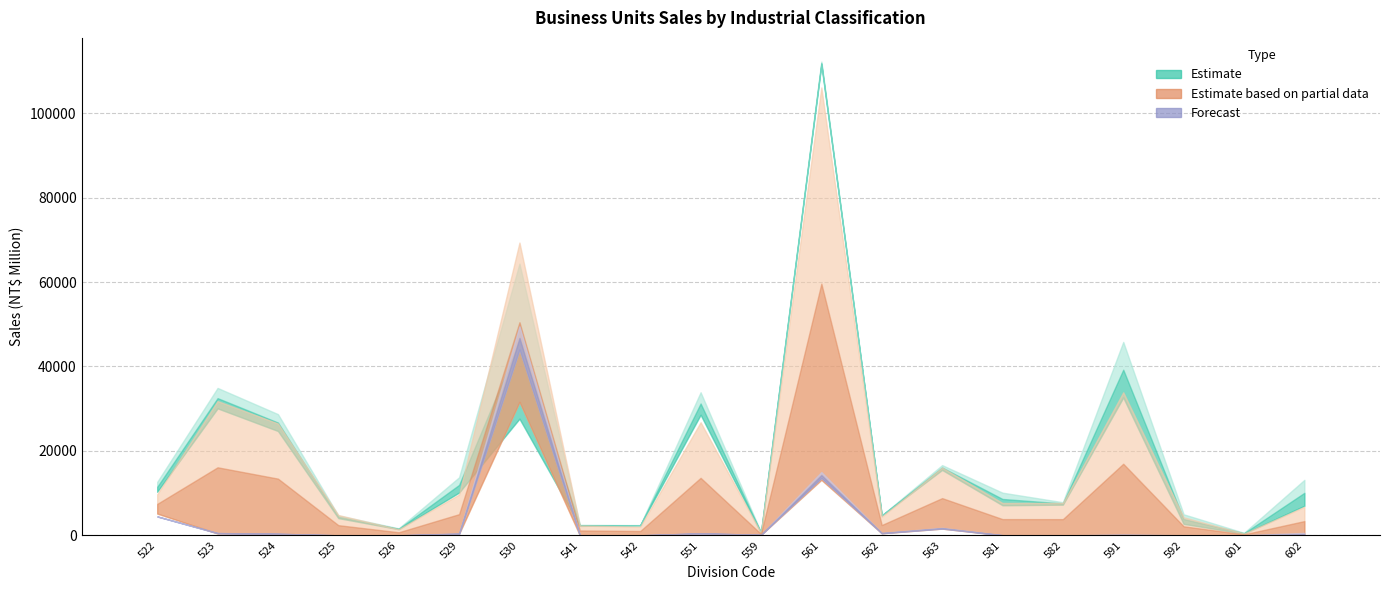

Does the chart contain stacked bars?

No